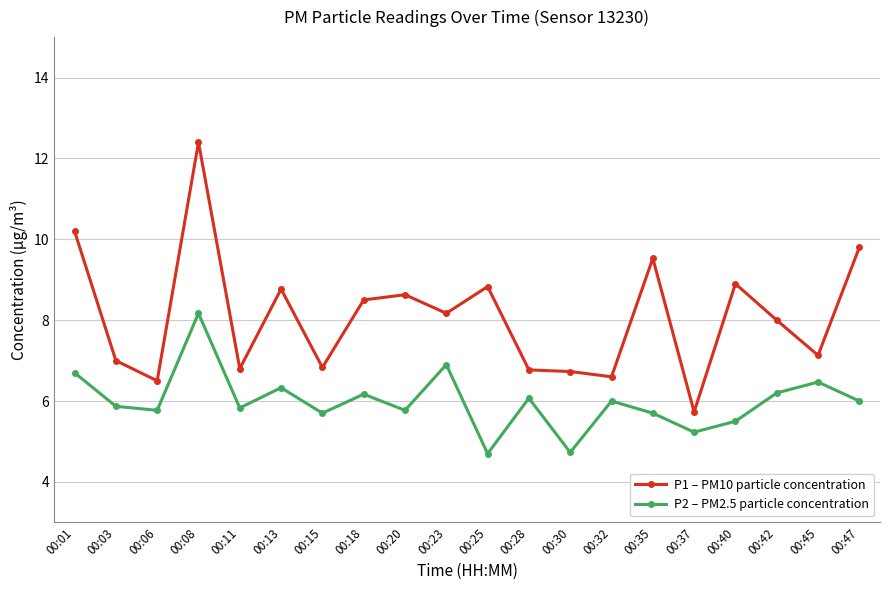

Which category has the highest value in the P2 – PM2.5 particle concentration series?

00:08